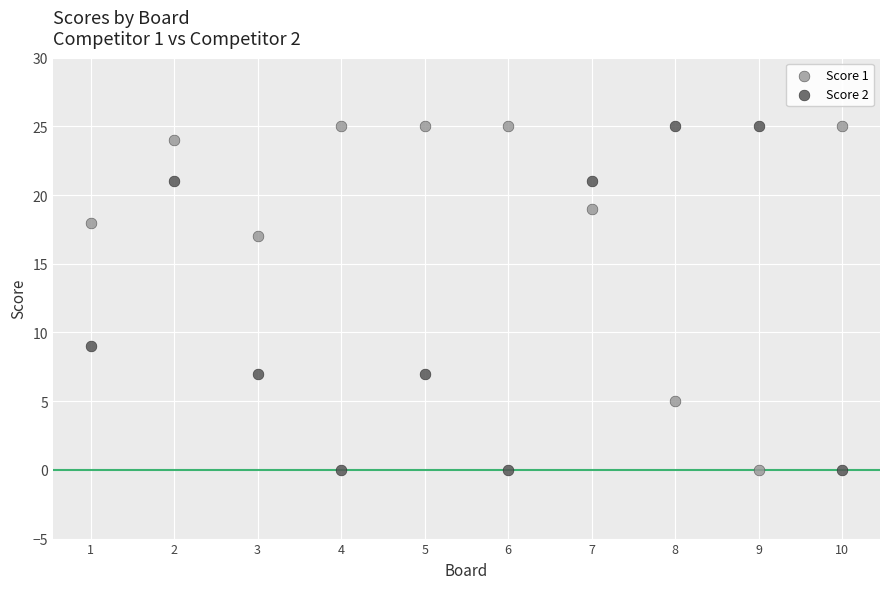

Across all series, what Y value is closest to 12?

9